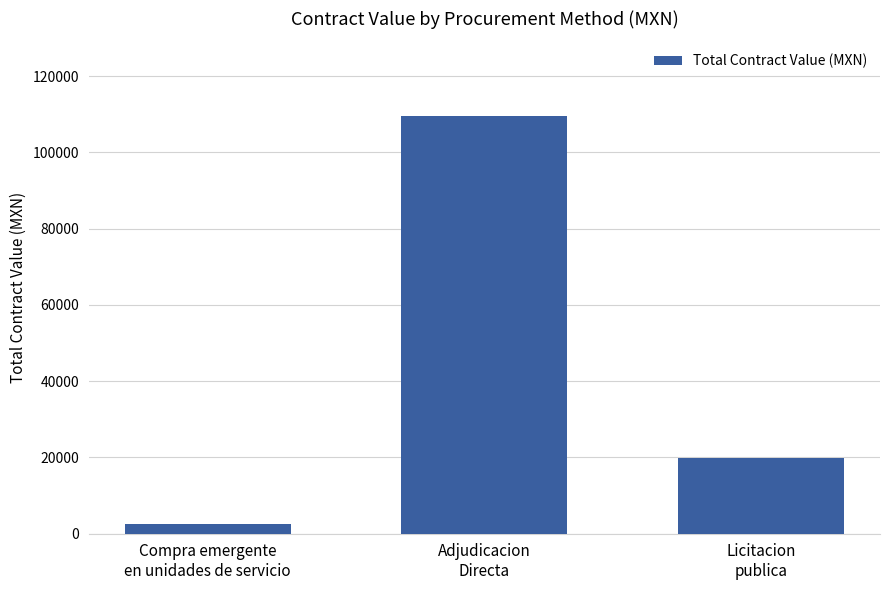

Reading left to right, transcribe all the data shown in this chart.

Compra emergente
en unidades de servicio=2627.7	Adjudicacion
Directa=109395.8	Licitacion
publica=19760.0